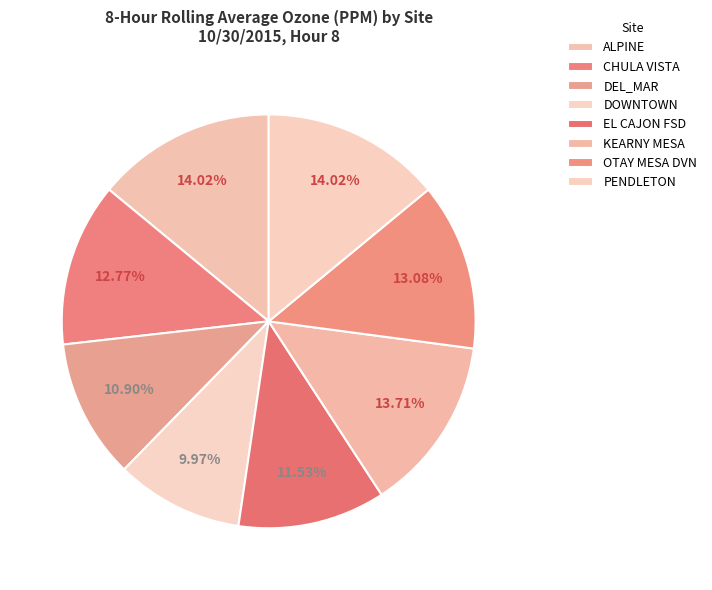

How many slices are in this pie chart?

8